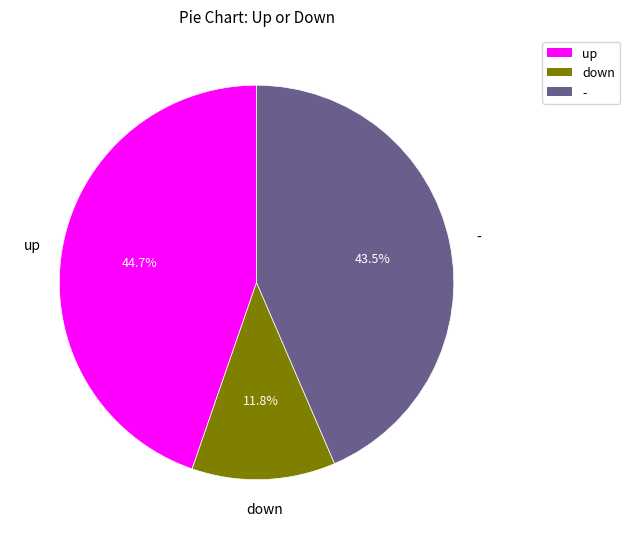

What is the ratio of the value at - to the value at up?

1.0